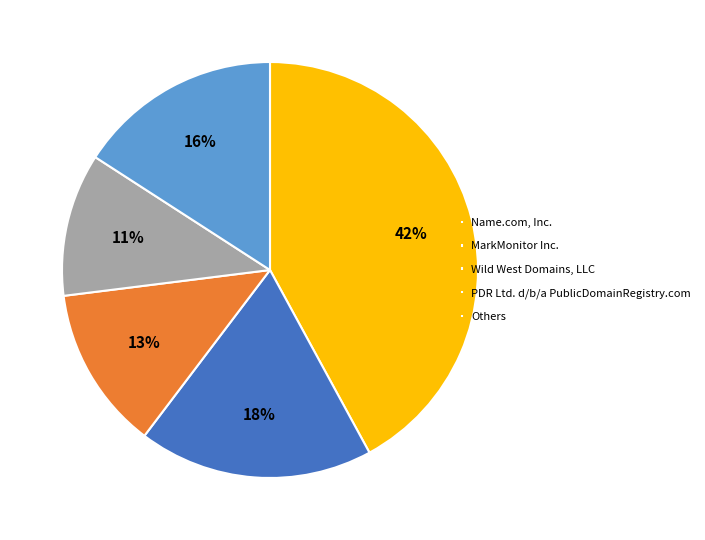

What percentage is the Wild West Domains, LLC slice, to the nearest percent?

13%